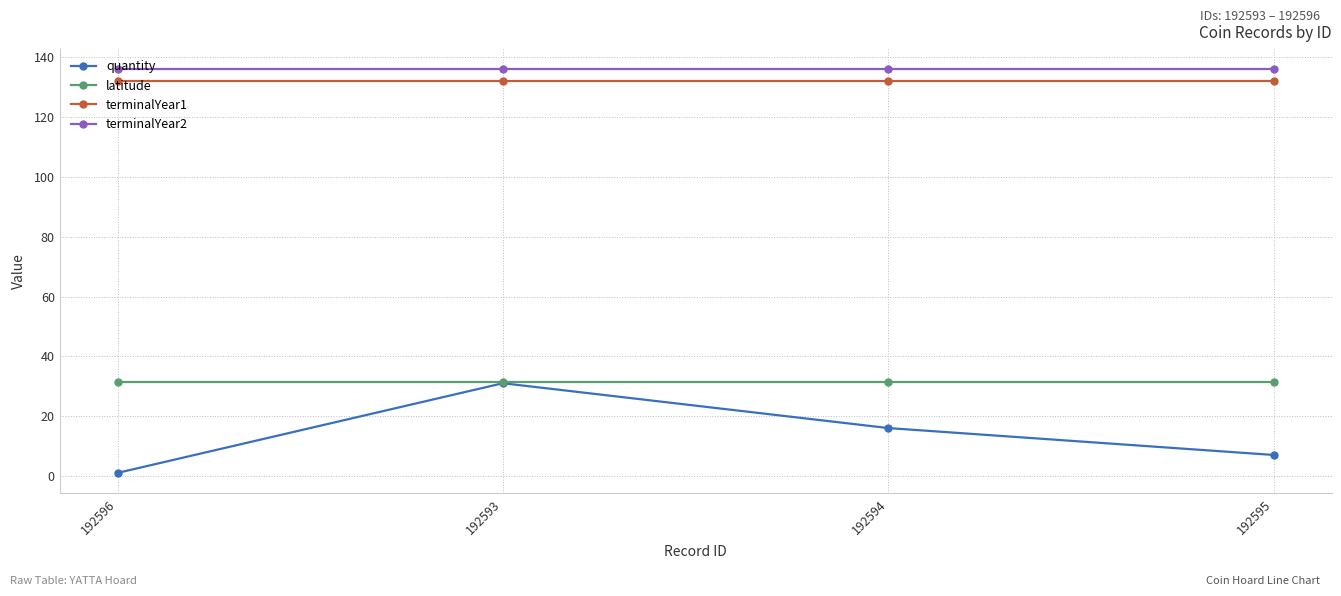

Count the number of data series in this chart.

4